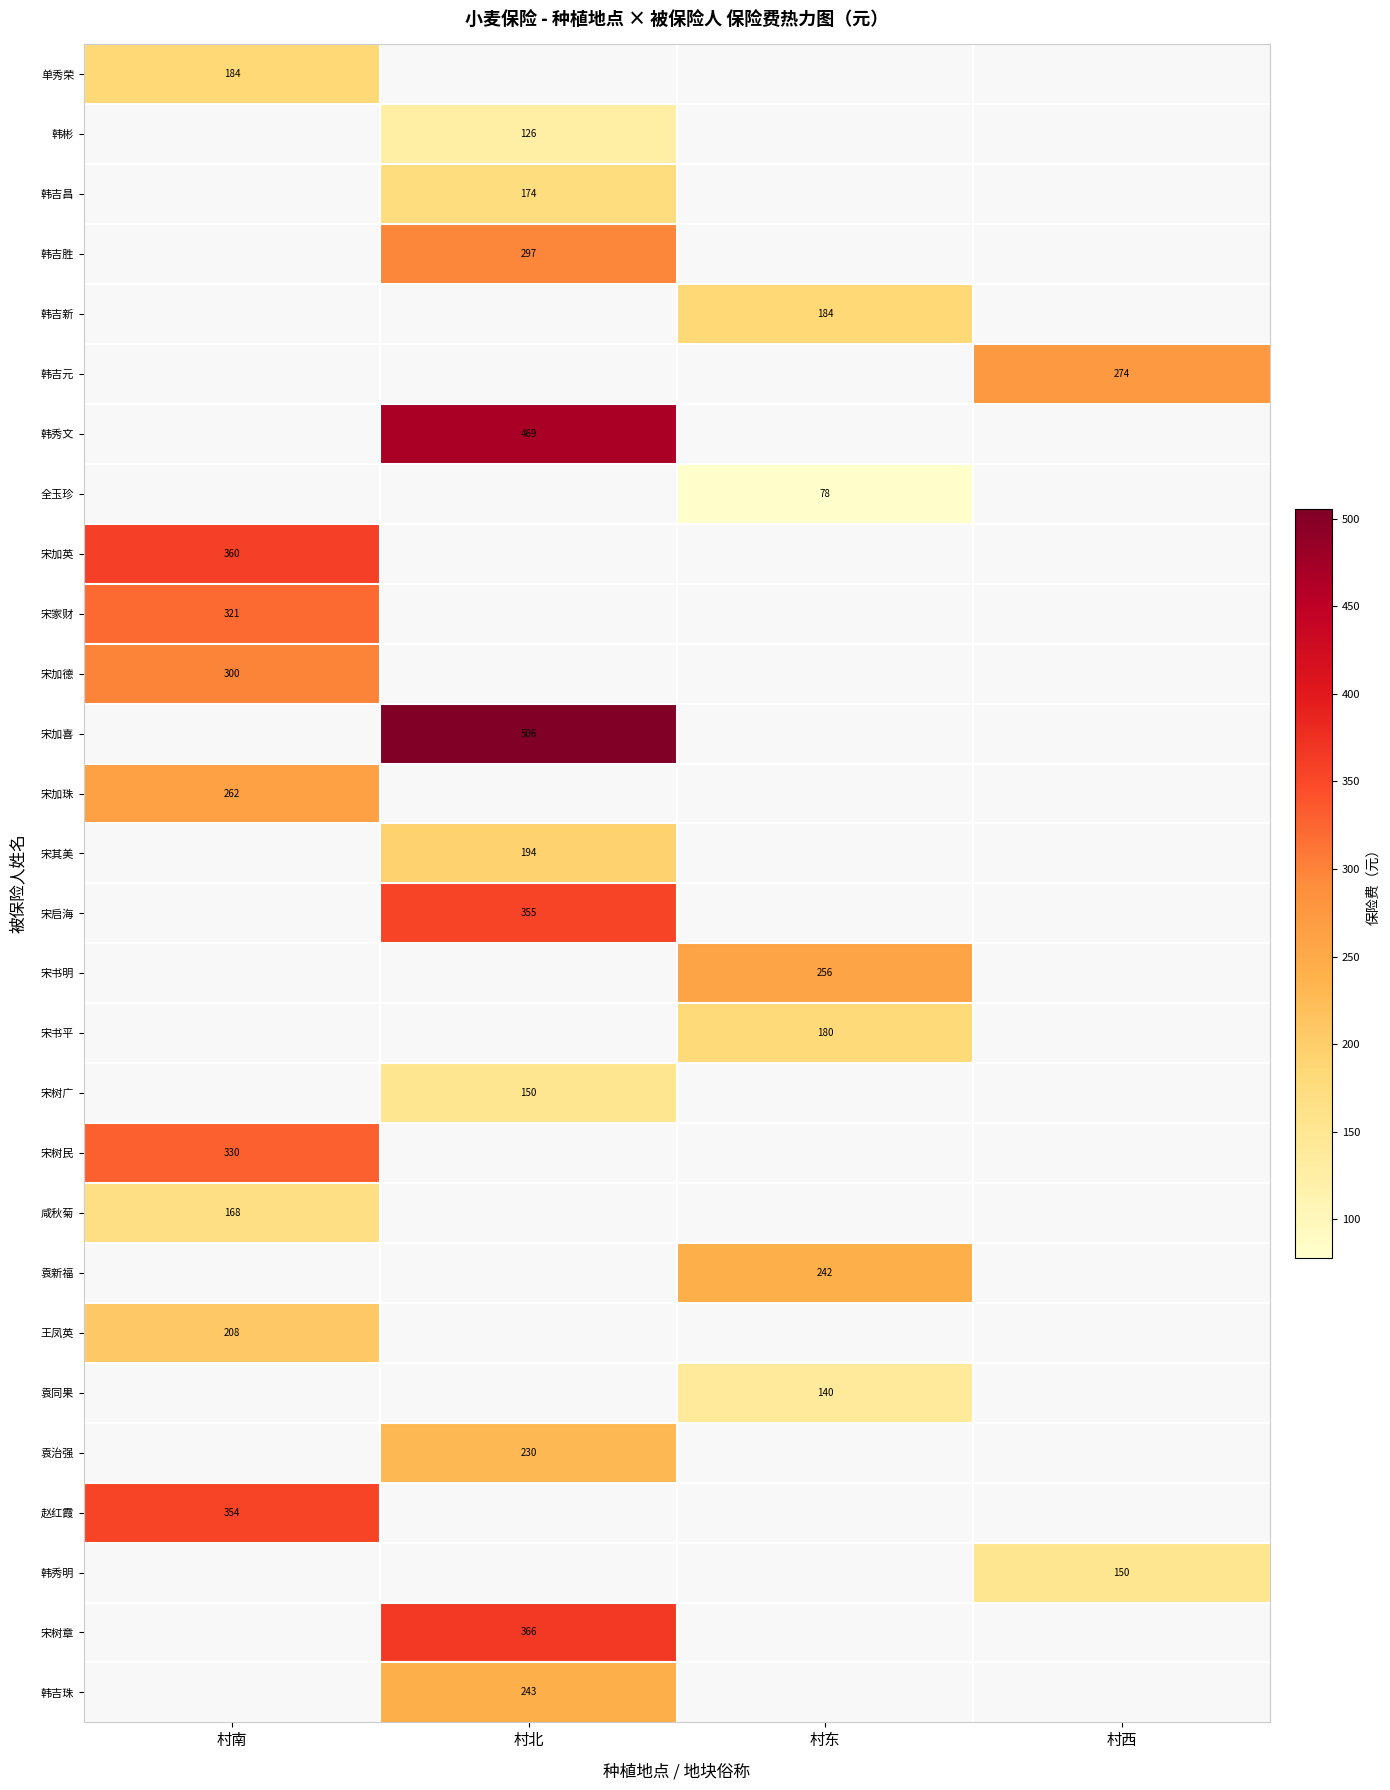

At which category is the sum across all series the highest?

村北